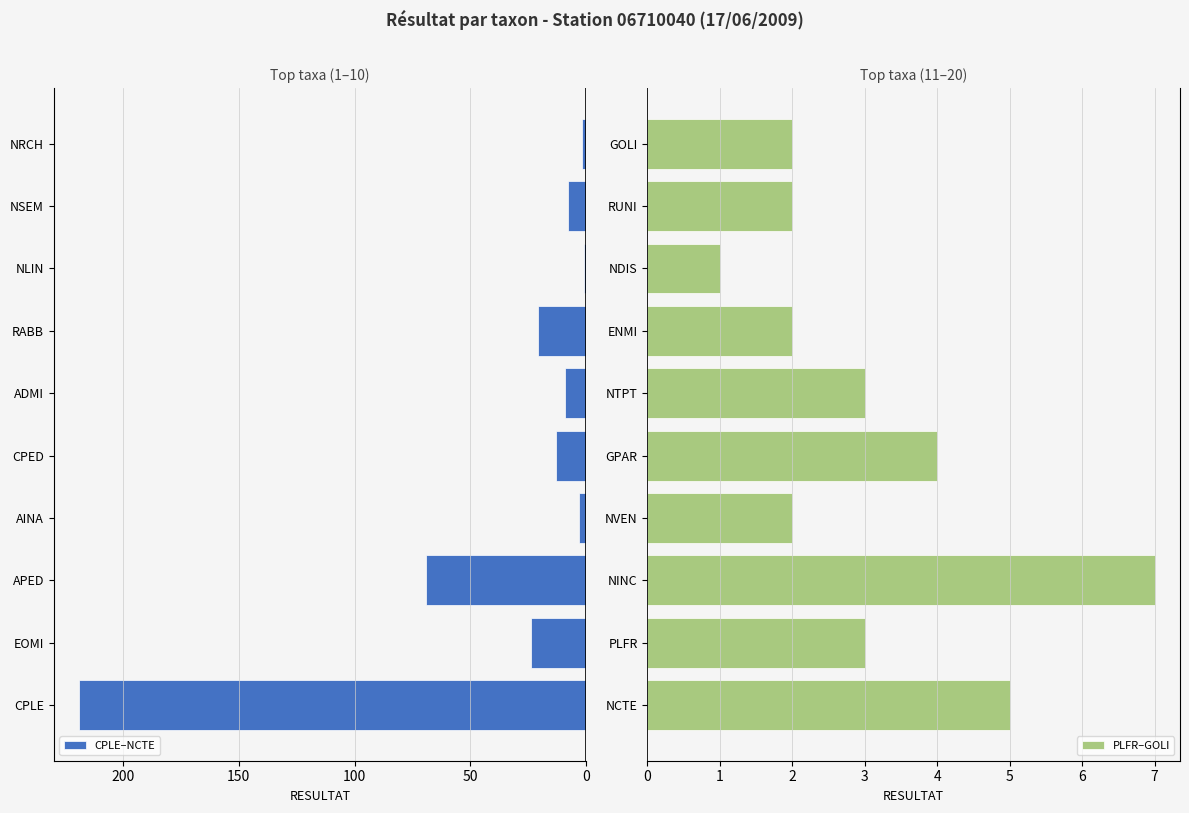

What is the difference between the second highest and second lowest values in the CPLE–NCTE series?

67